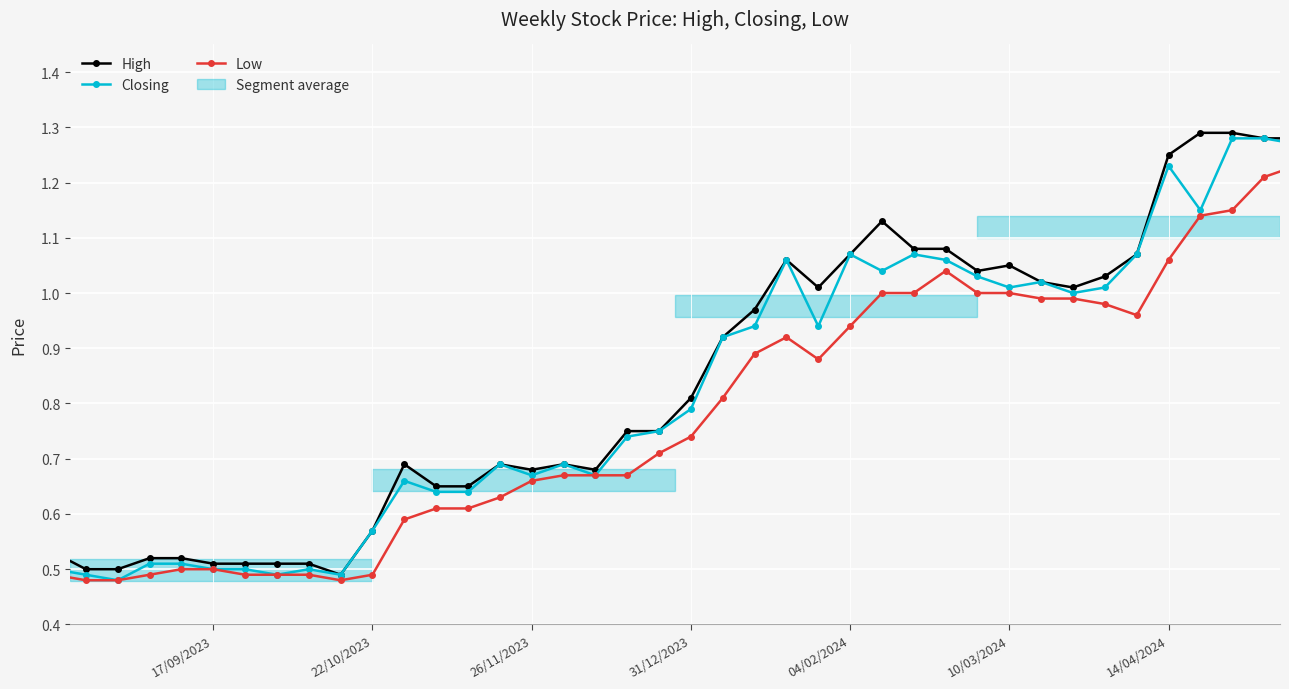

What is the difference between the second highest and second lowest values in the Closing series?

0.8